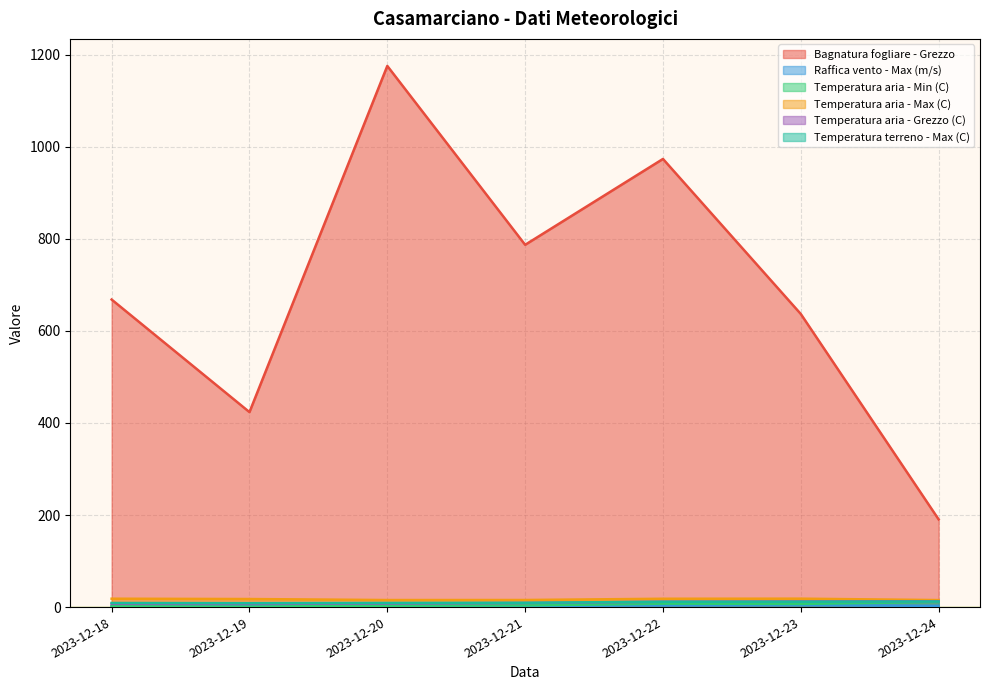

The Temperatura terreno - Max (C) series shows 8.9 at 2023-12-18. True or false?

True